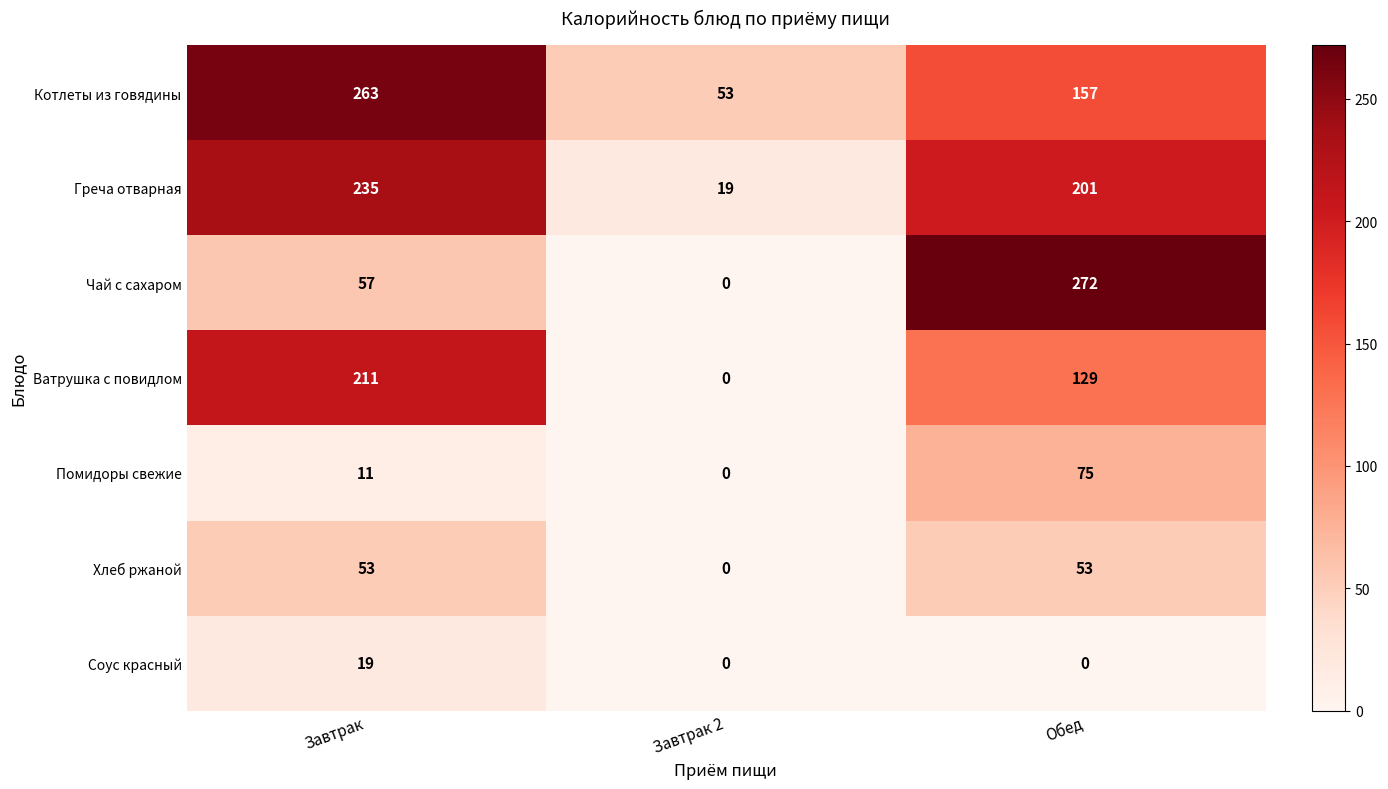

Where does the Ватрушка с повидлом series first go above 129?

Завтрак